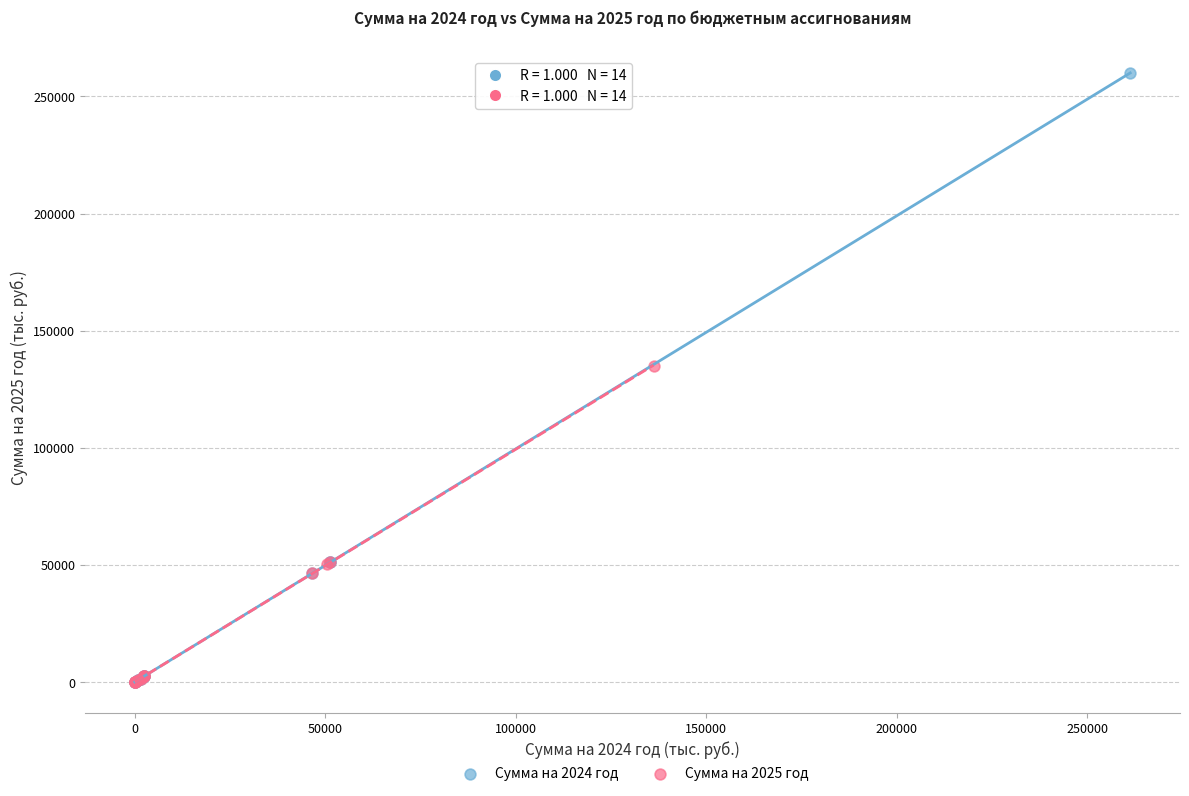

Which series has the largest Y range (max minus min)?

Сумма на 2024 год